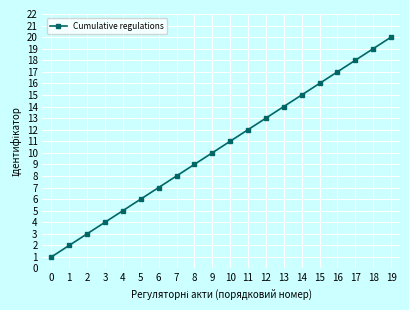

What is the difference between the values at 4 and 18?

14